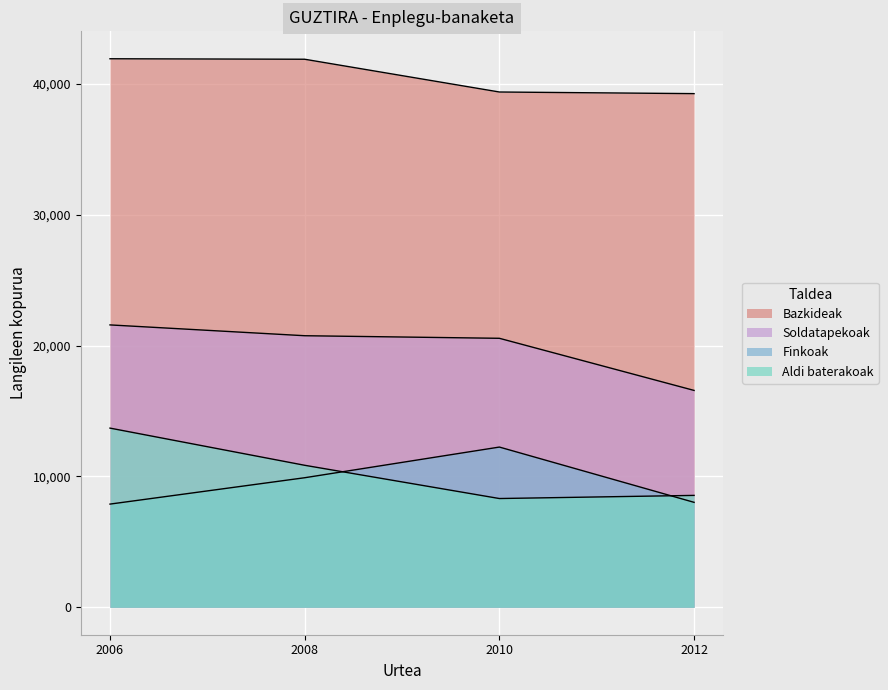

Between 2010 and 2012, which series saw the biggest shift?

Finkoak